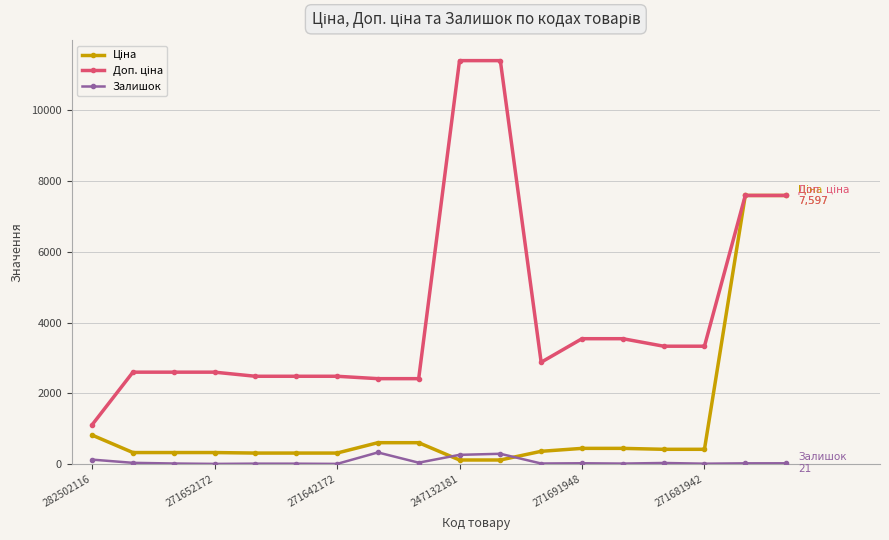

How many lines are shown in the chart?

3